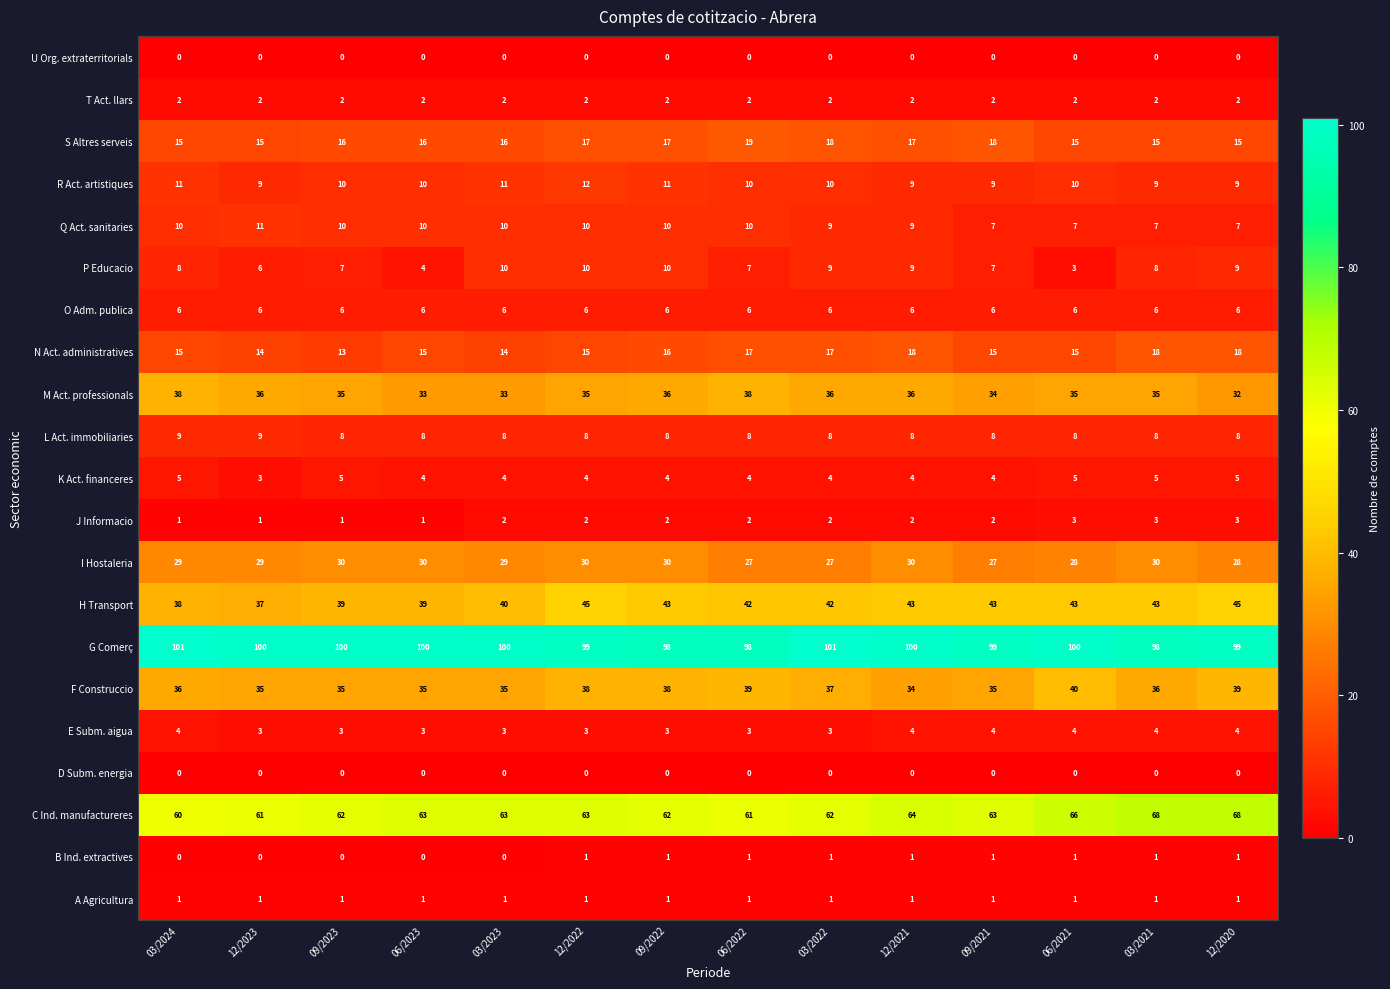

What is the greatest value displayed?

101